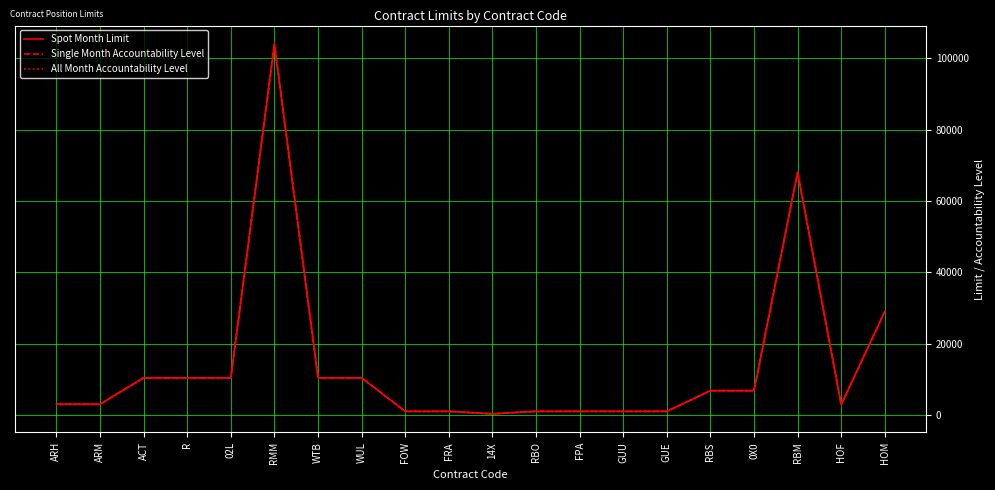

At how many categories does at least one series exceed 101662?

1